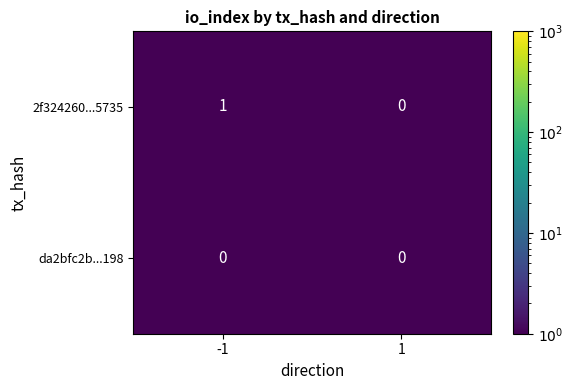

Rank the series by their maximum value, from highest to lowest.

2f324260...5735, da2bfc2b...198